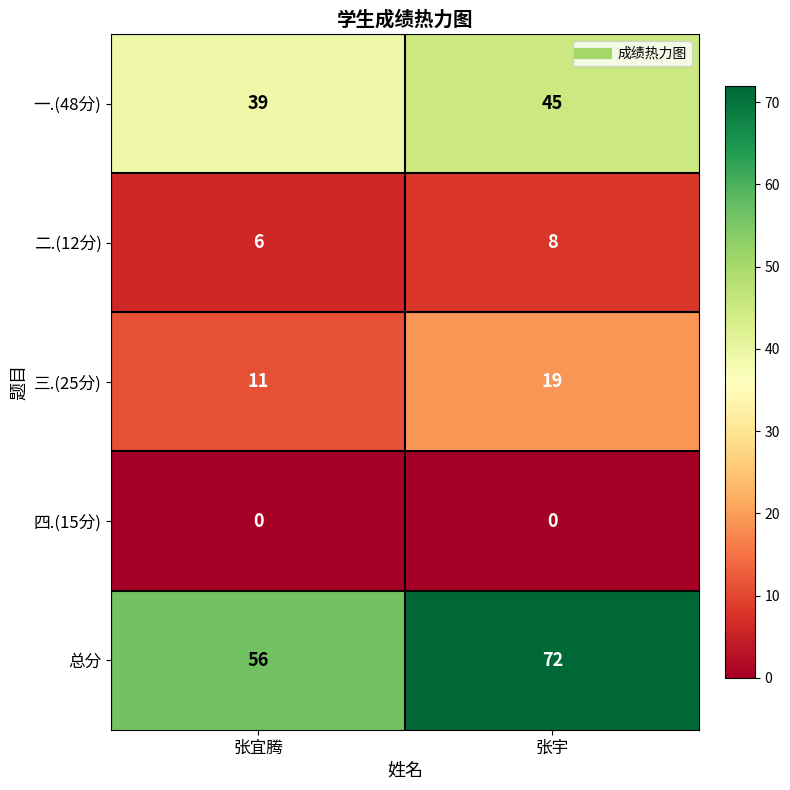

Which category has the highest value across all series?

张宇